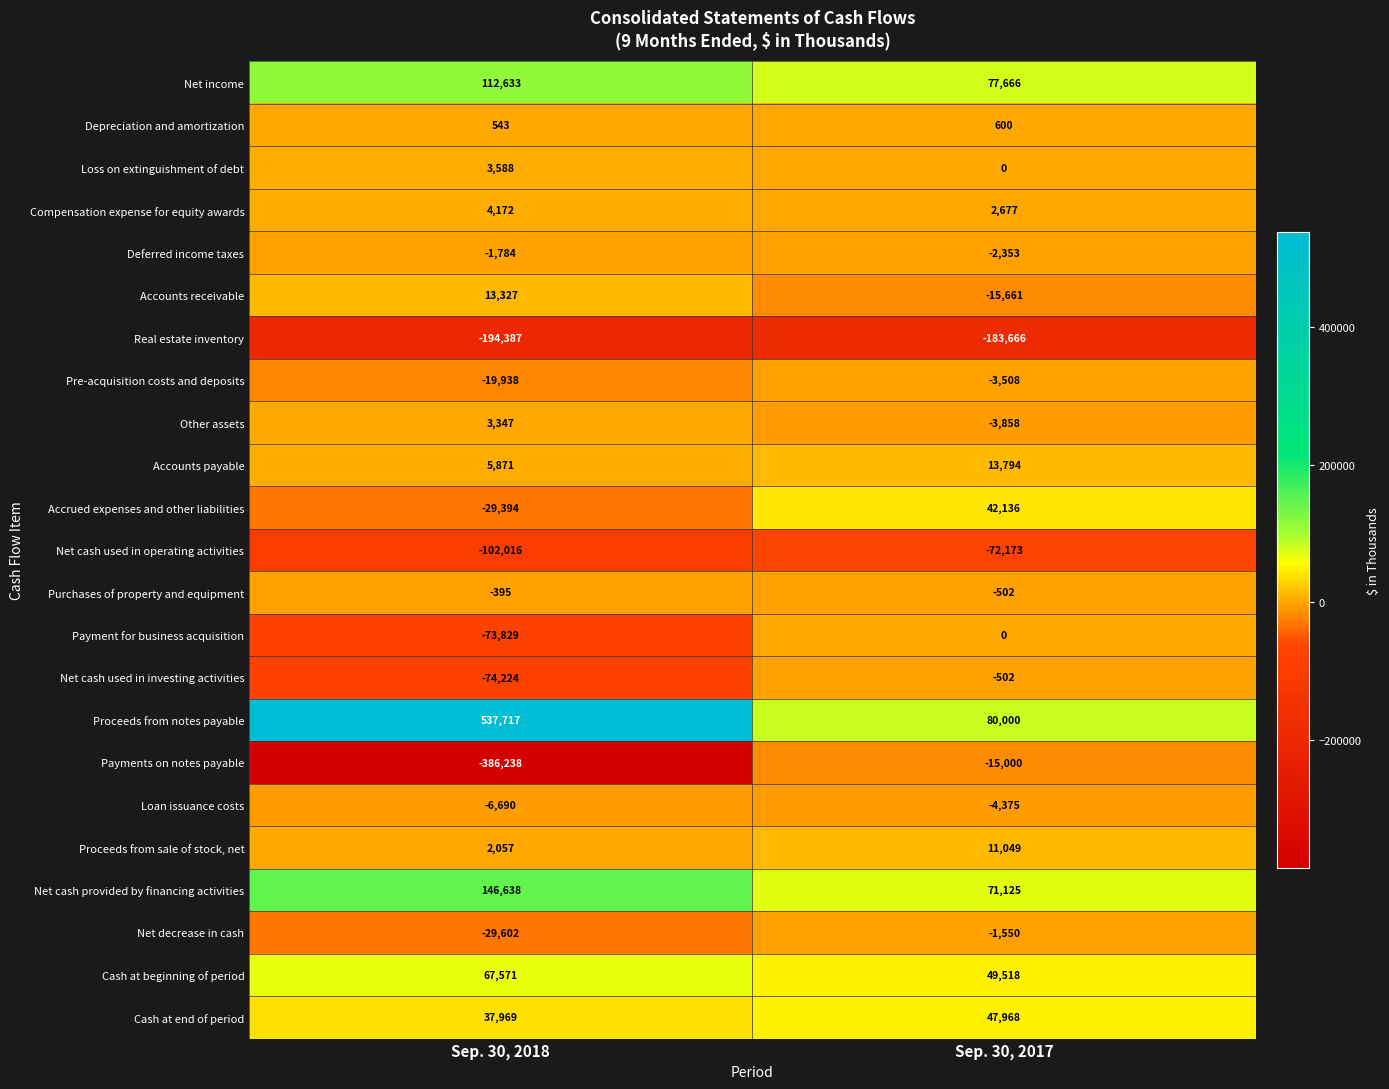

At how many categories does at least one series exceed 423546?

1